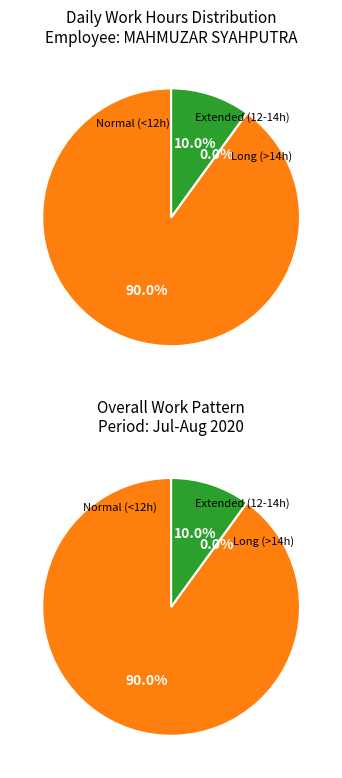

Does 30-Thu account for over 50% of the chart?

No